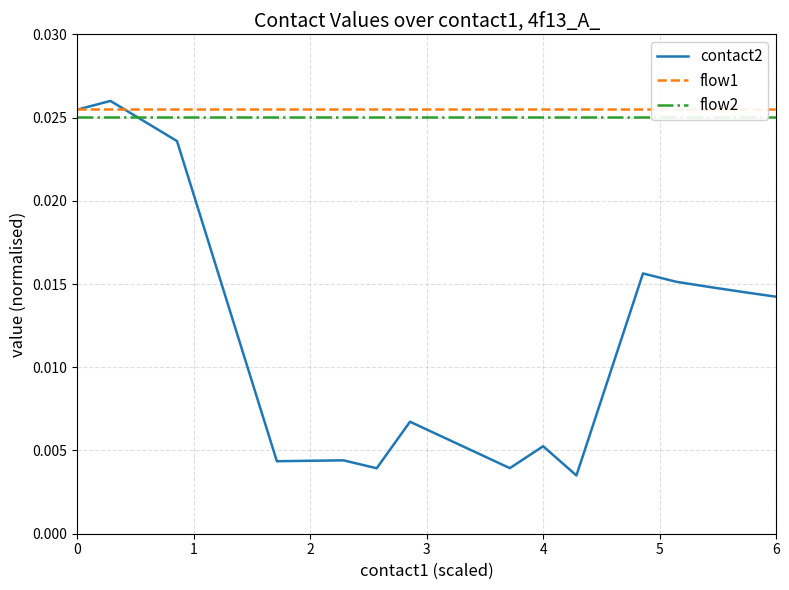

Which series has the largest range (max minus min)?

contact2